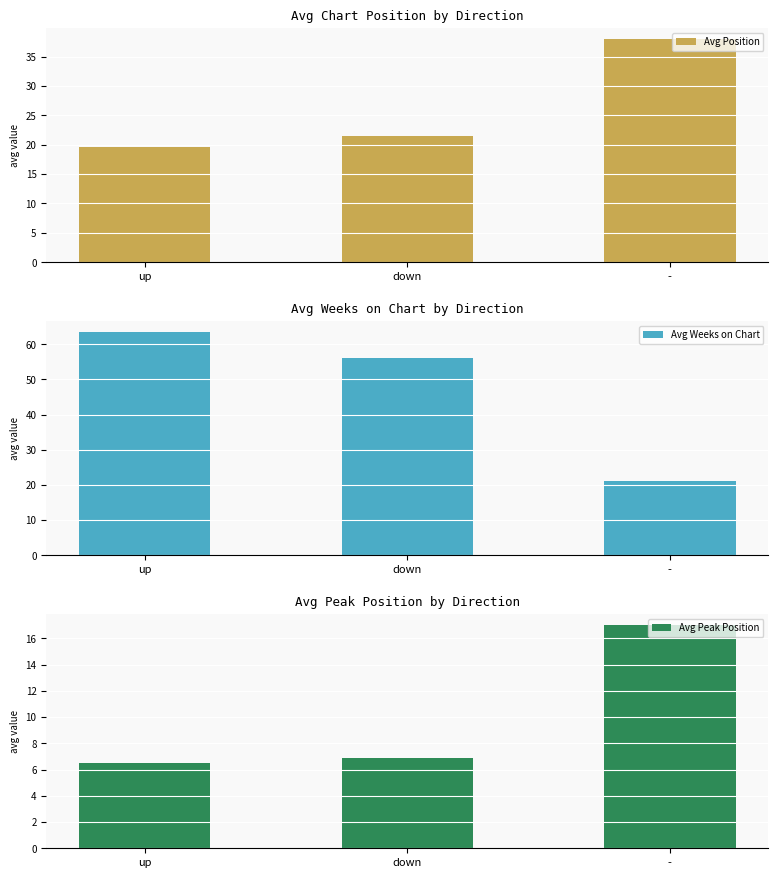

What is the difference between the Avg Peak Position values at down and -?

10.1